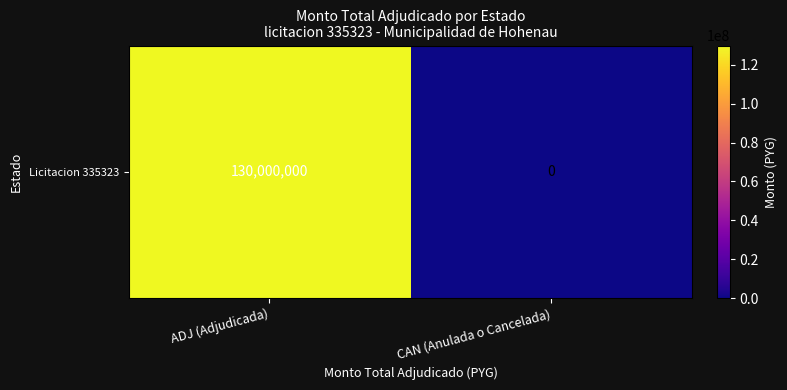

The value at CAN (Anulada o Cancelada) is 0. True or false?

True